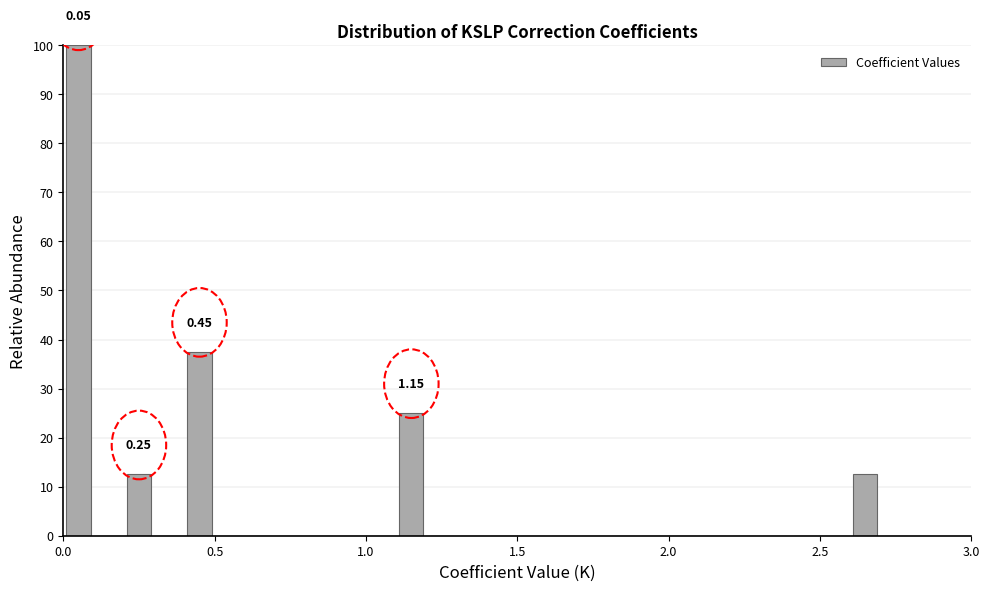

Around what value on the x-axis is the tallest bar? Give the approximate position of its centre, as read against the axis.

0.05